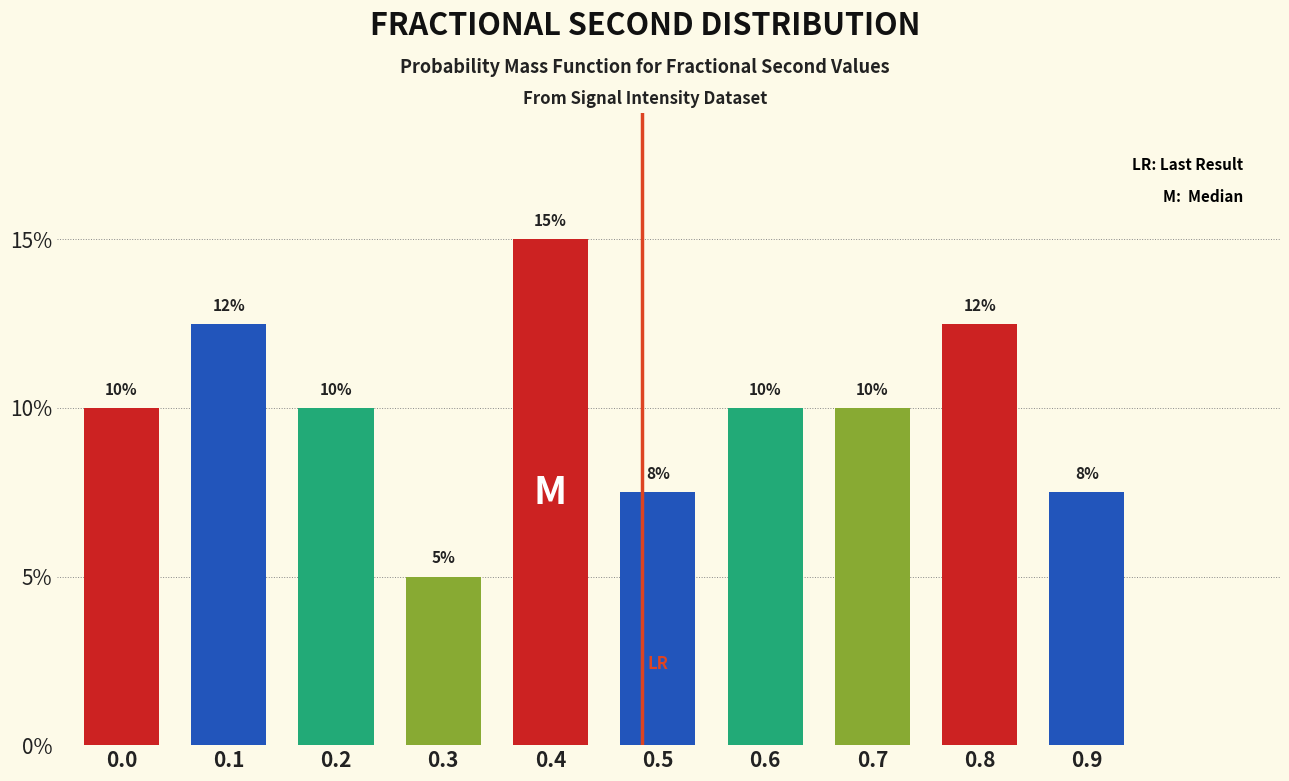

Which label corresponds to the smallest value in the chart?

0.3